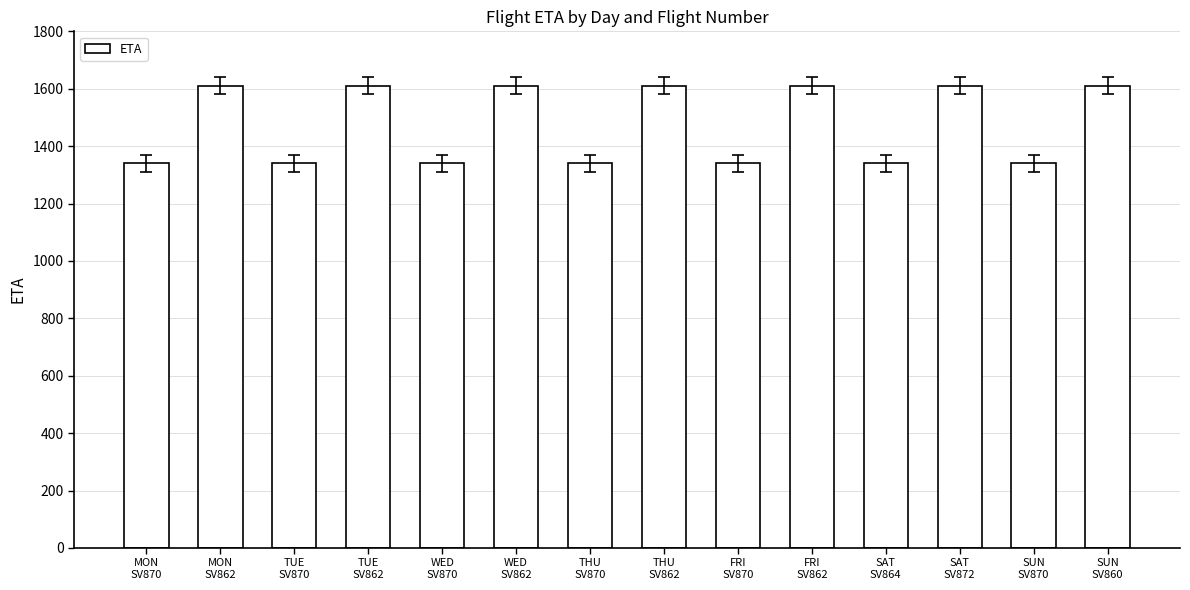

Count the values in the range 1340 to 1610.

14